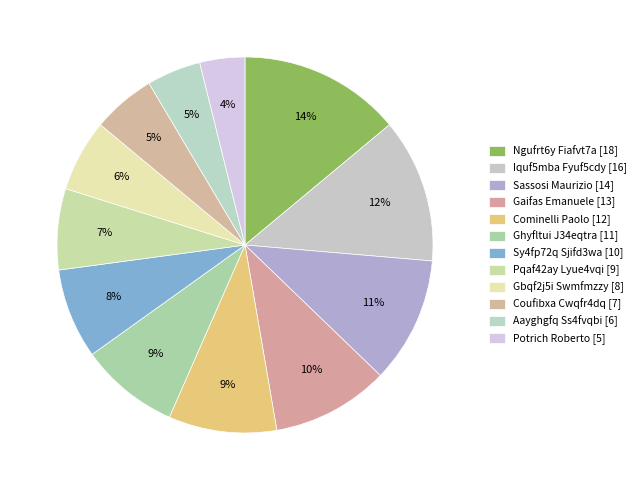

To the nearest percent, what is the difference between the largest and smallest slice percentages?

10%